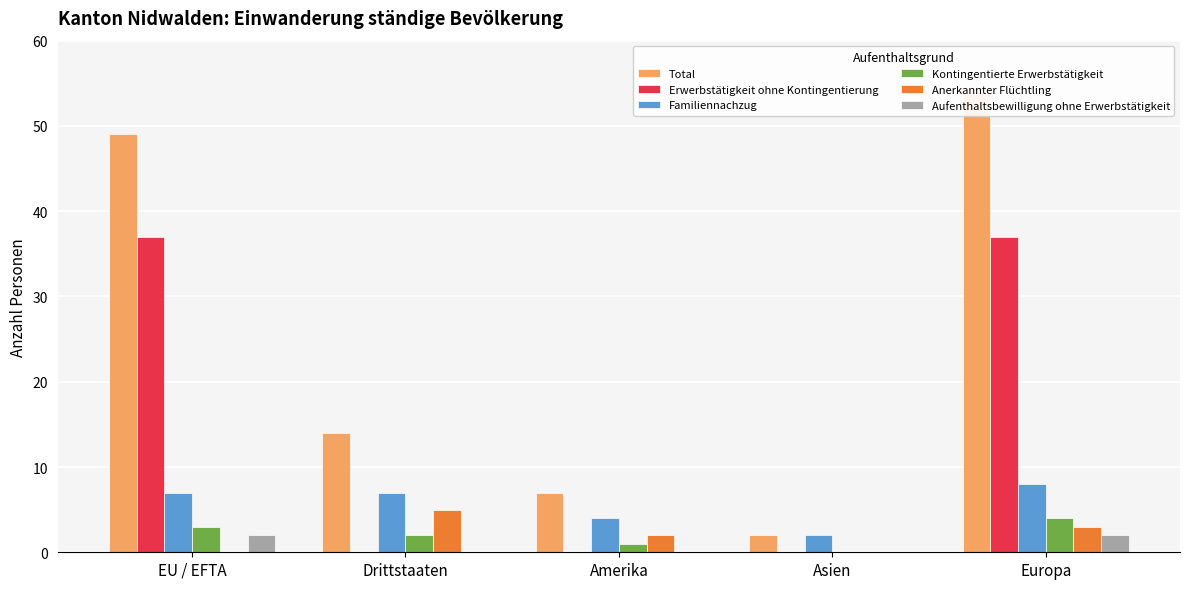

Is it true that Erwerbstätigkeit ohne Kontingentierung equals 10 at EU / EFTA?

False